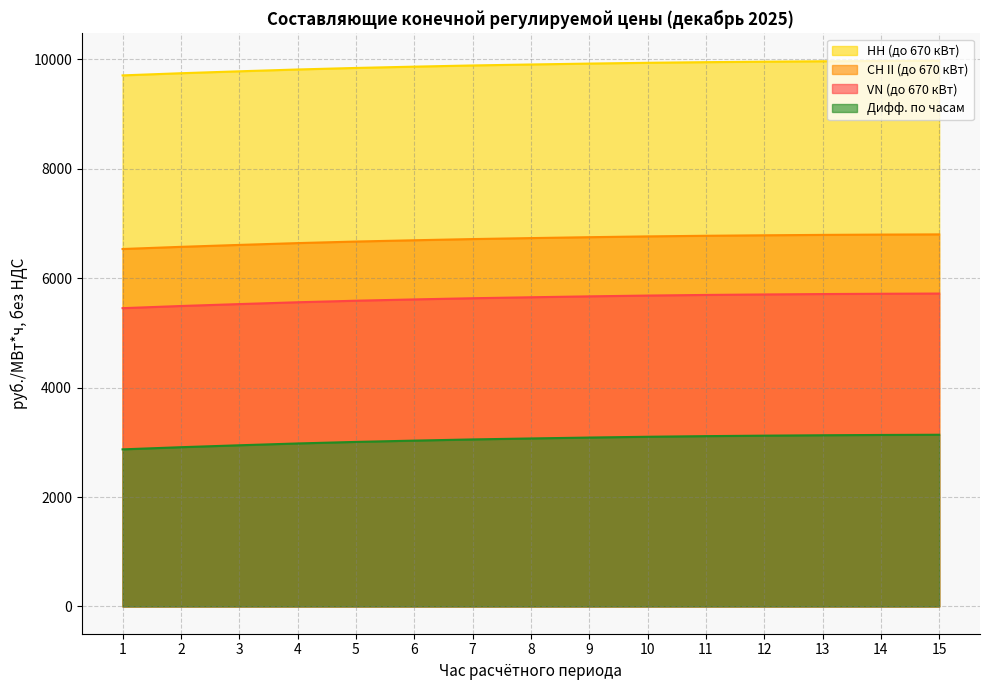

Which series has the widest spread of values?

VN (до 670 кВт)